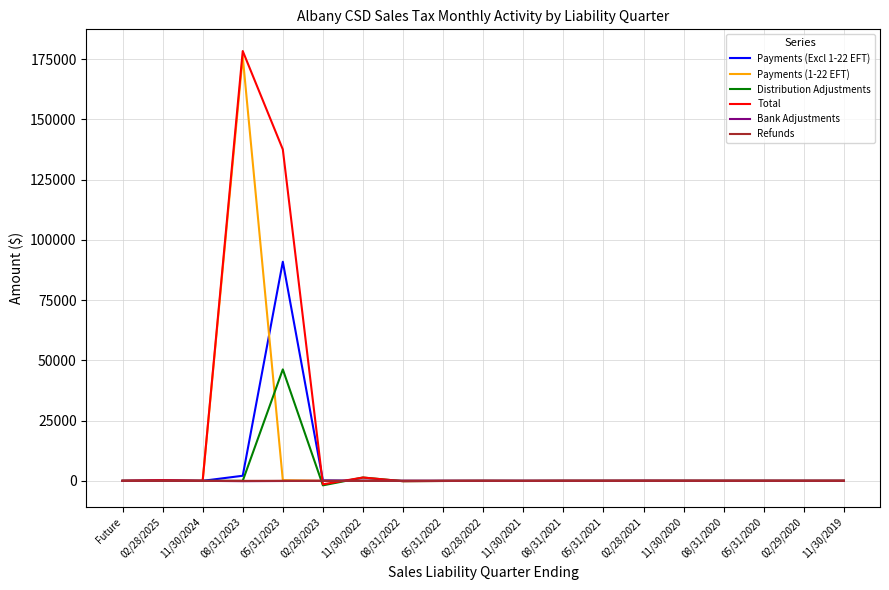

True or false: Bank Adjustments has a value of 0.0 at Future.

True